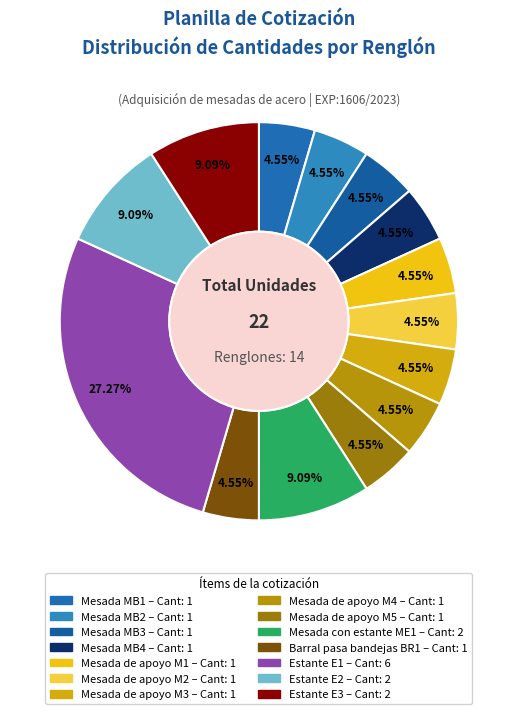

To the nearest percent, what is the combined percentage of Mesada de apoyo M2 and Estante E1?

32%